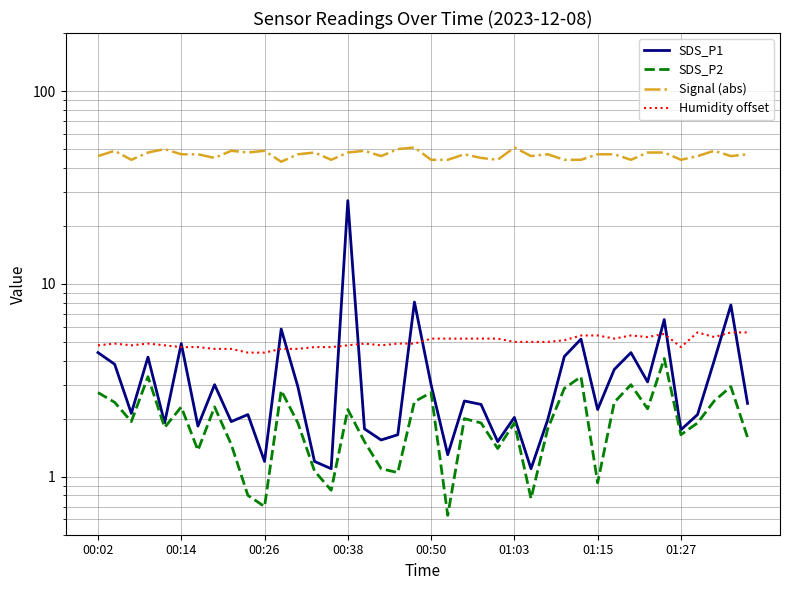

Is it true that Signal (abs) equals 44.0 at 32?

True